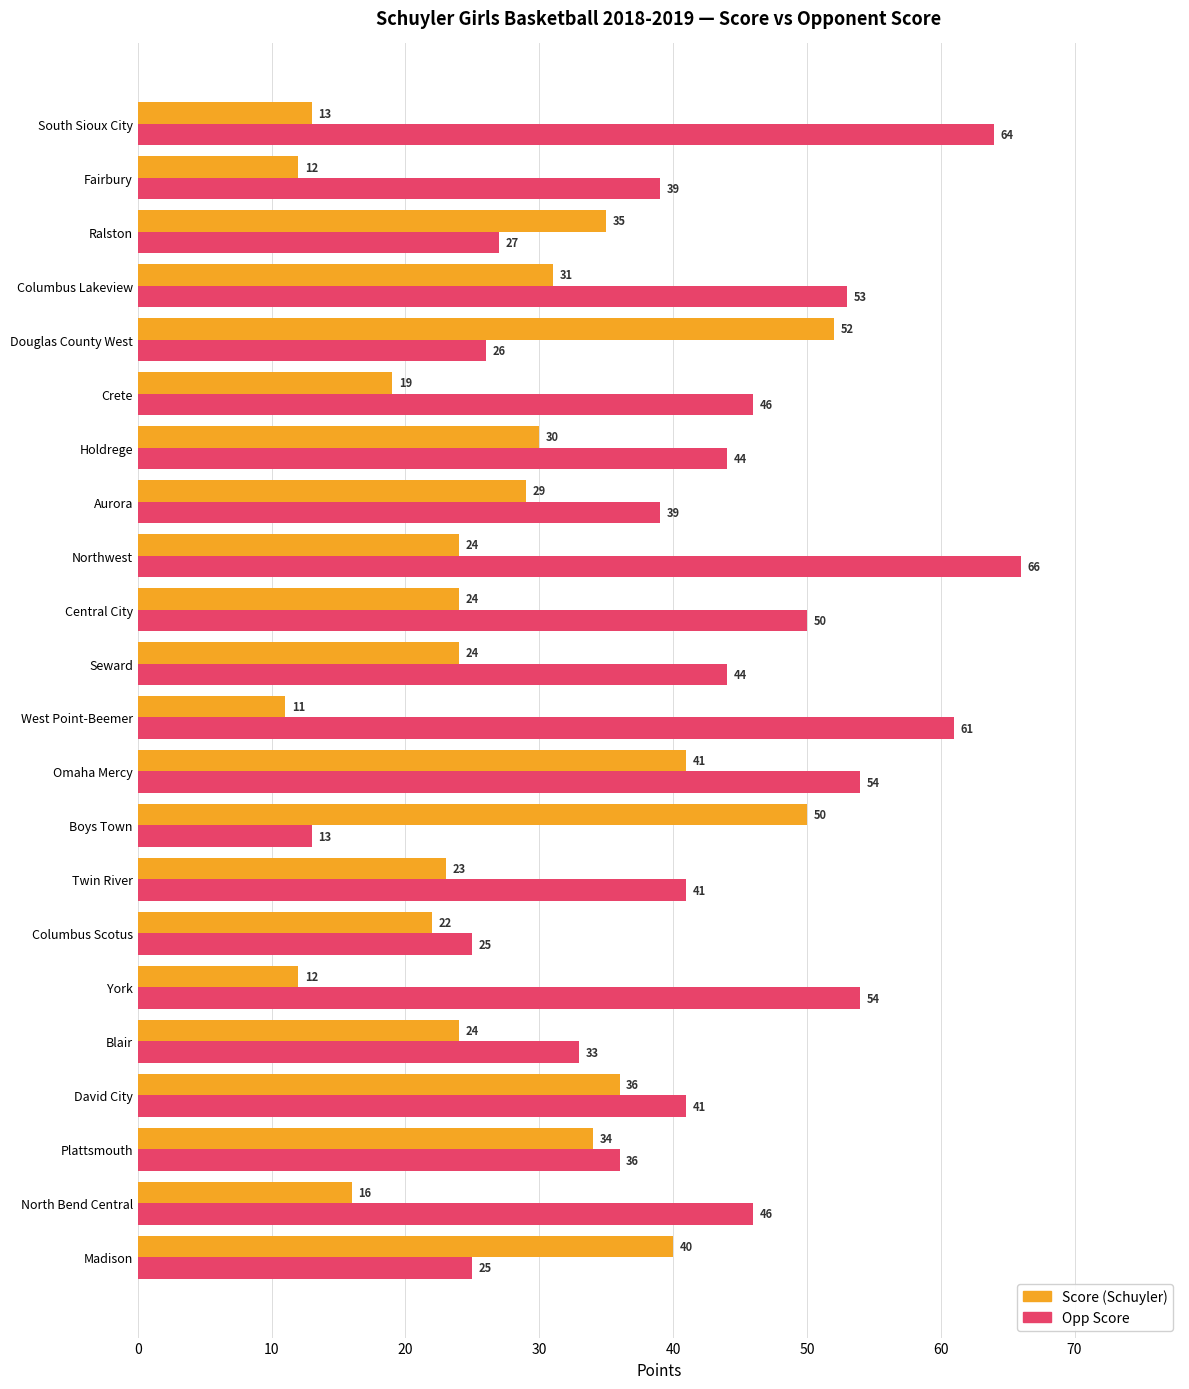

What is the difference between the highest and lowest values at Ralston?

8